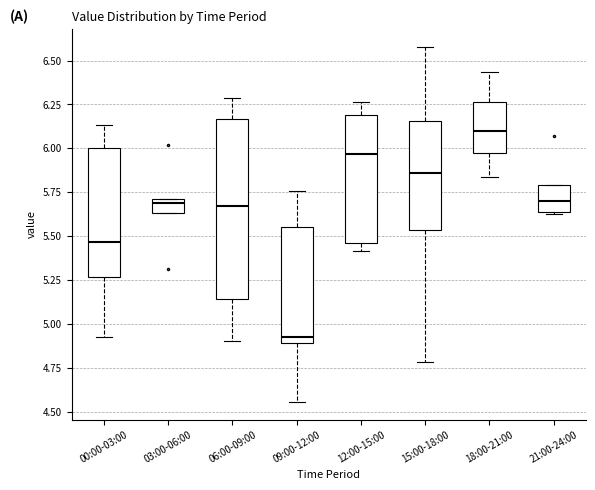

Where is the lower edge of the box for 12:00-15:00 on the y-axis? The values are not printed on the chart, so give them approximately, as read against the axis.

5.45